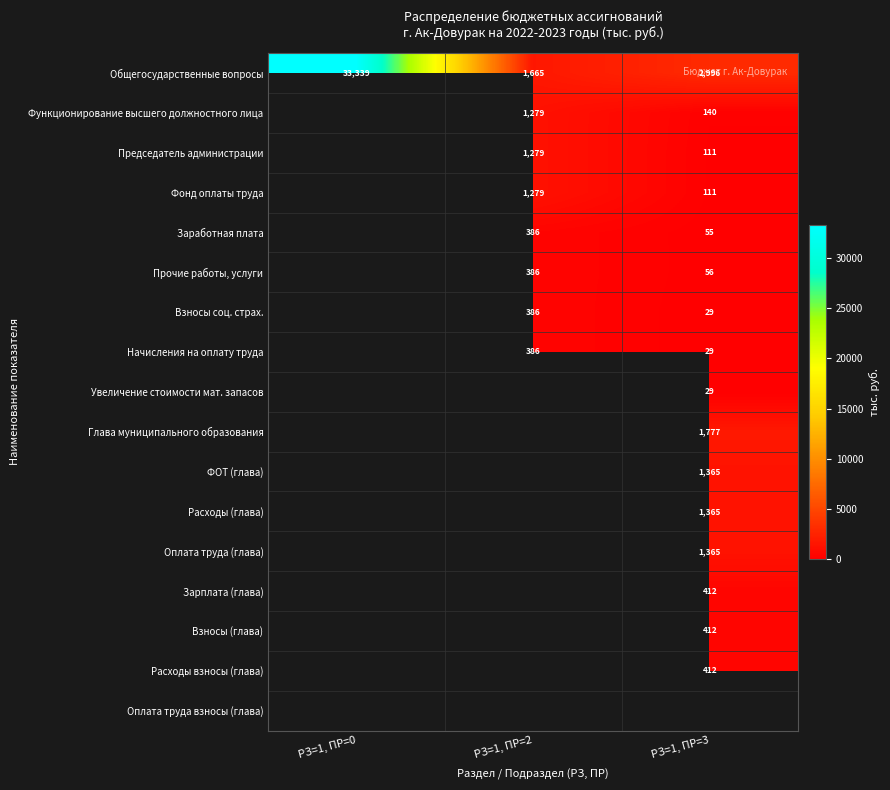

How many data points in Общегосударственные вопросы are less than 2996?

1